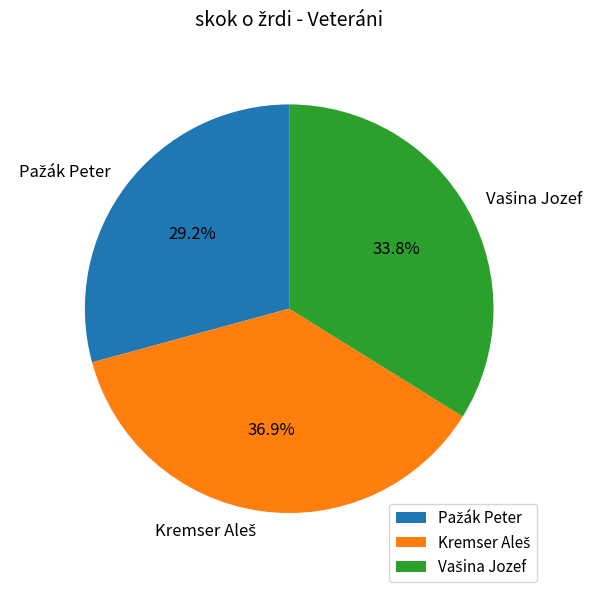

How many slices are in this pie chart?

3